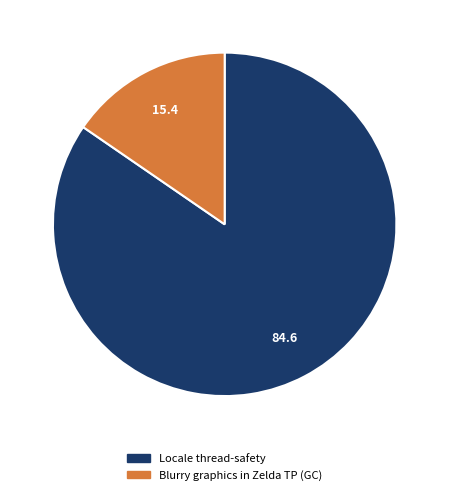

Is the sum of Blurry graphics in Zelda TP (GC) and Locale thread-safety greater than half?

Yes